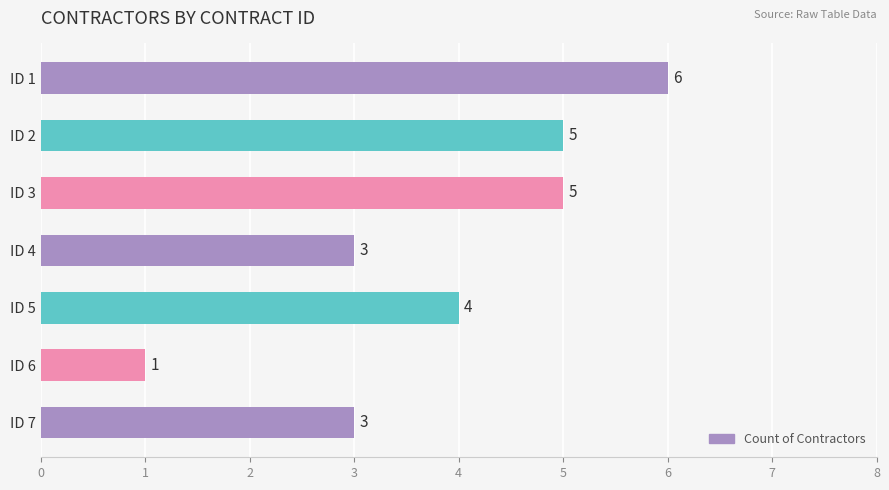

What is the minimum value shown in the chart?

1